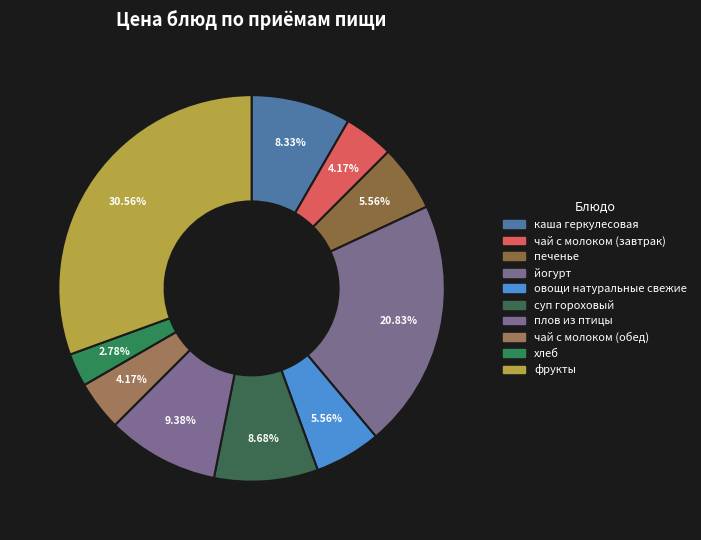

To the nearest percent, what is the difference between the largest and smallest slice percentages?

28%